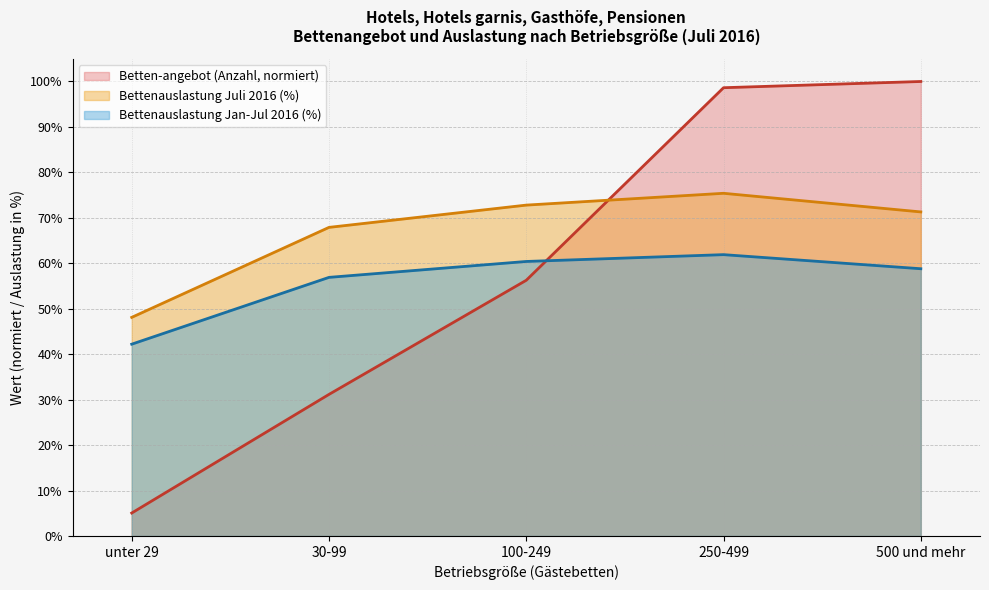

Is the value of Bettenauslastung Juli 2016 at 250-499 greater than the value of Betten-angebot (Anzahl) at 250-499?

No